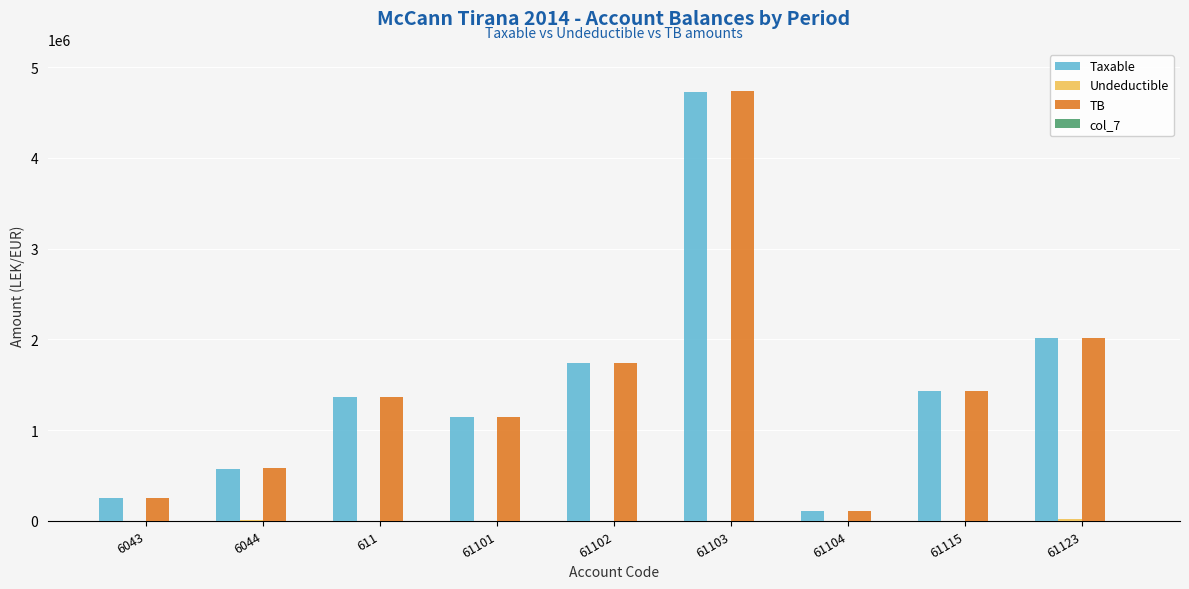

What is the maximum value shown in the chart?

4735066.9